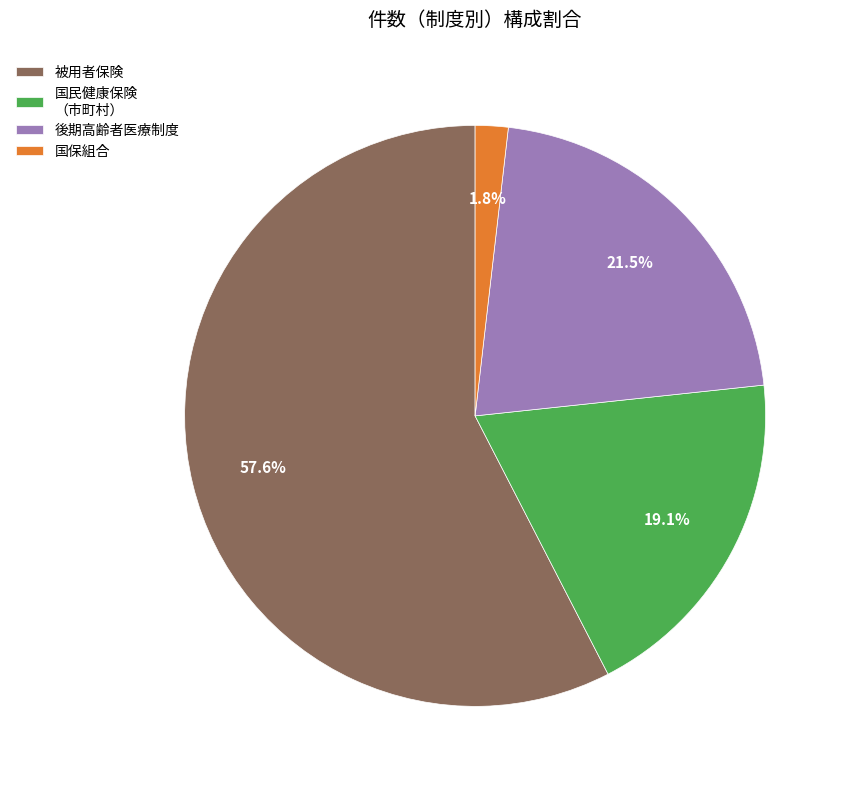

How much of the chart is everything except 国保組合?

98.2%